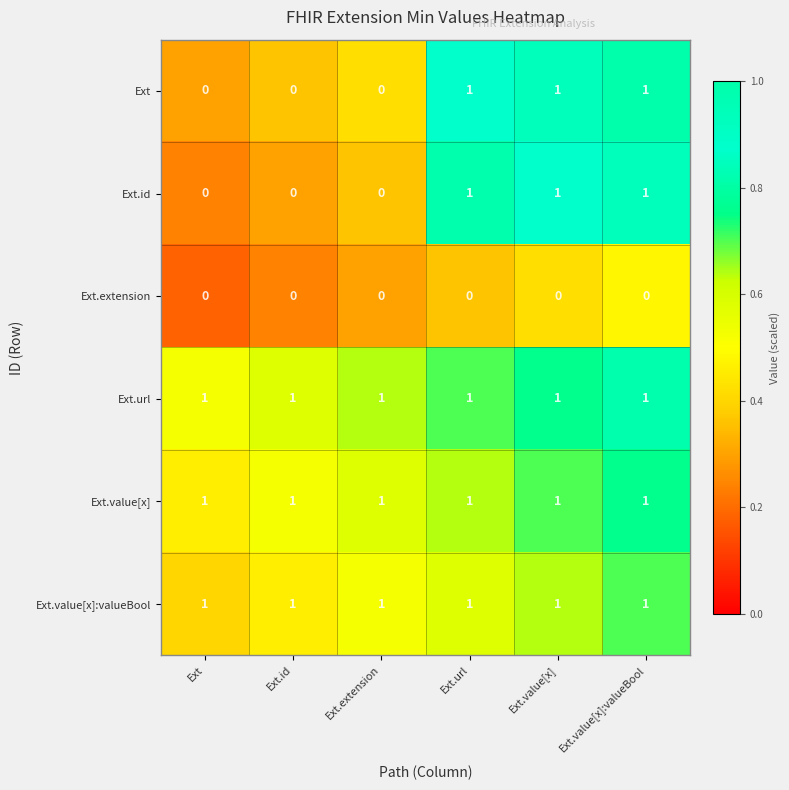

How many Ext values are between 0 and 1?

6